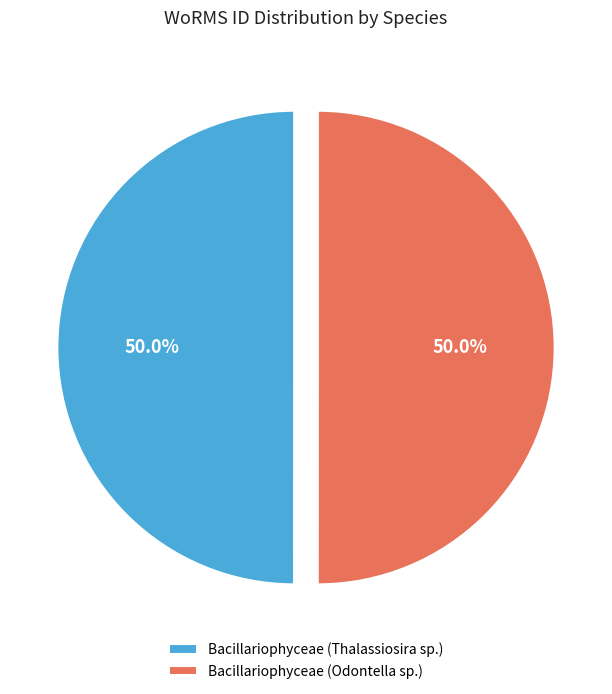

How many slices are in this pie chart?

2